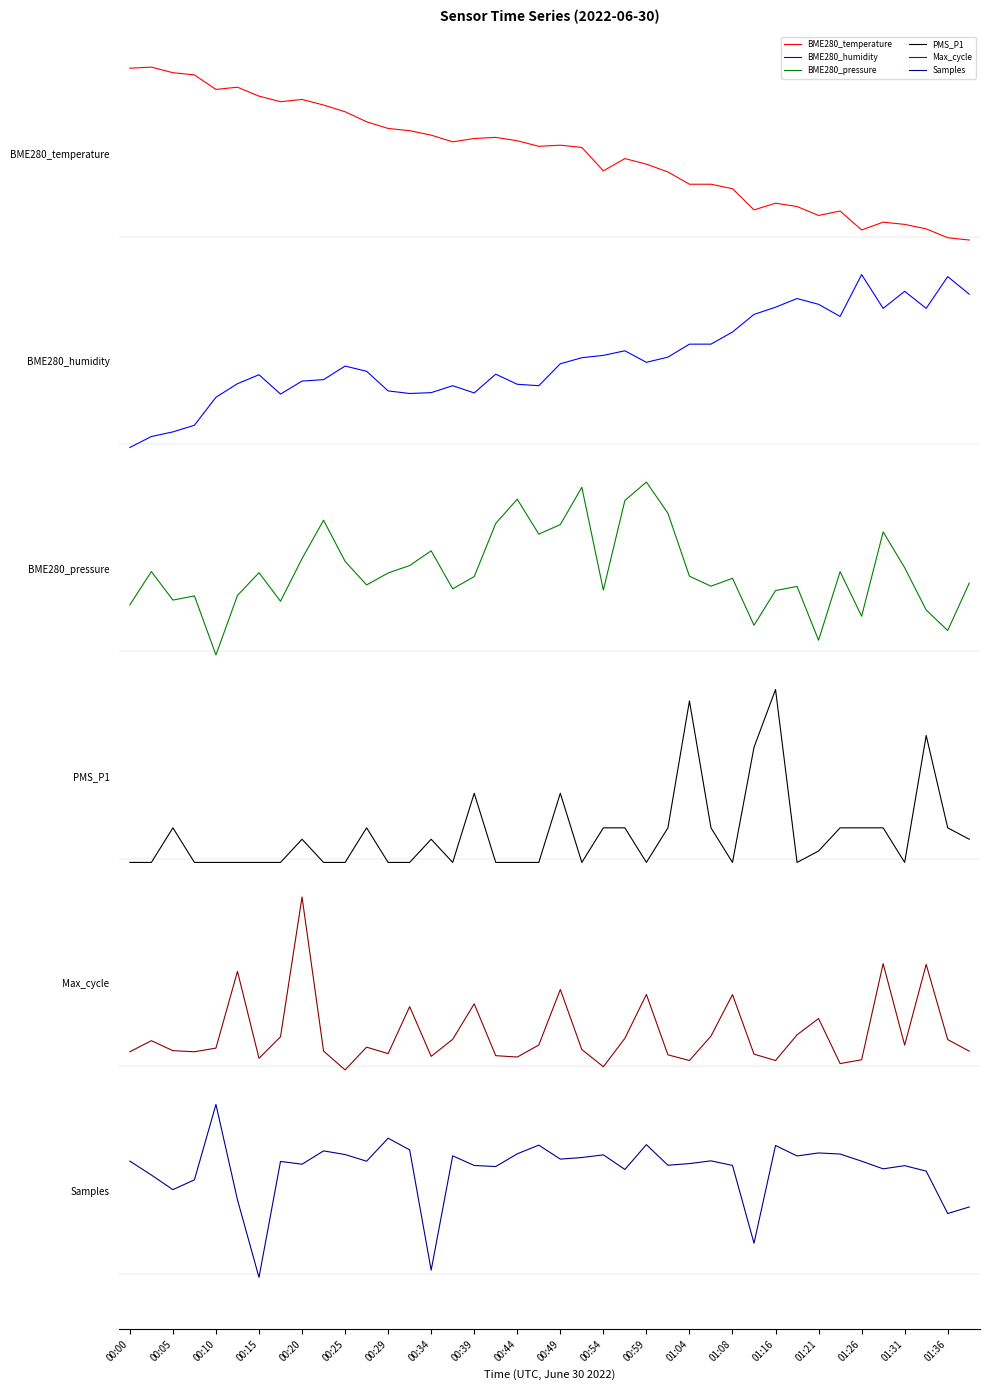

What is the minimum value for BME280_pressure?

3.6